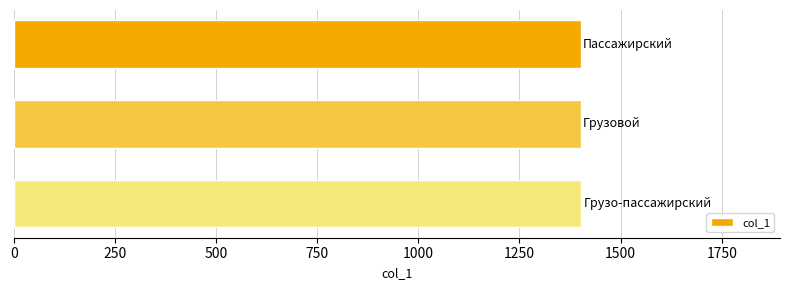

What is the greatest value displayed?

1403